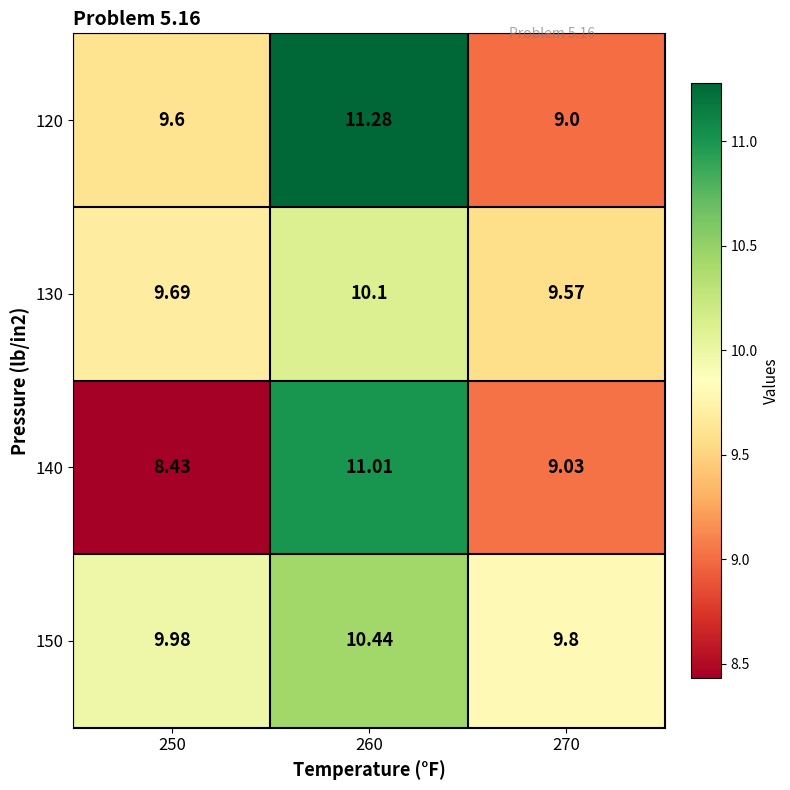

Is the value of 150 at 270 greater than the value of 120 at 260?

No